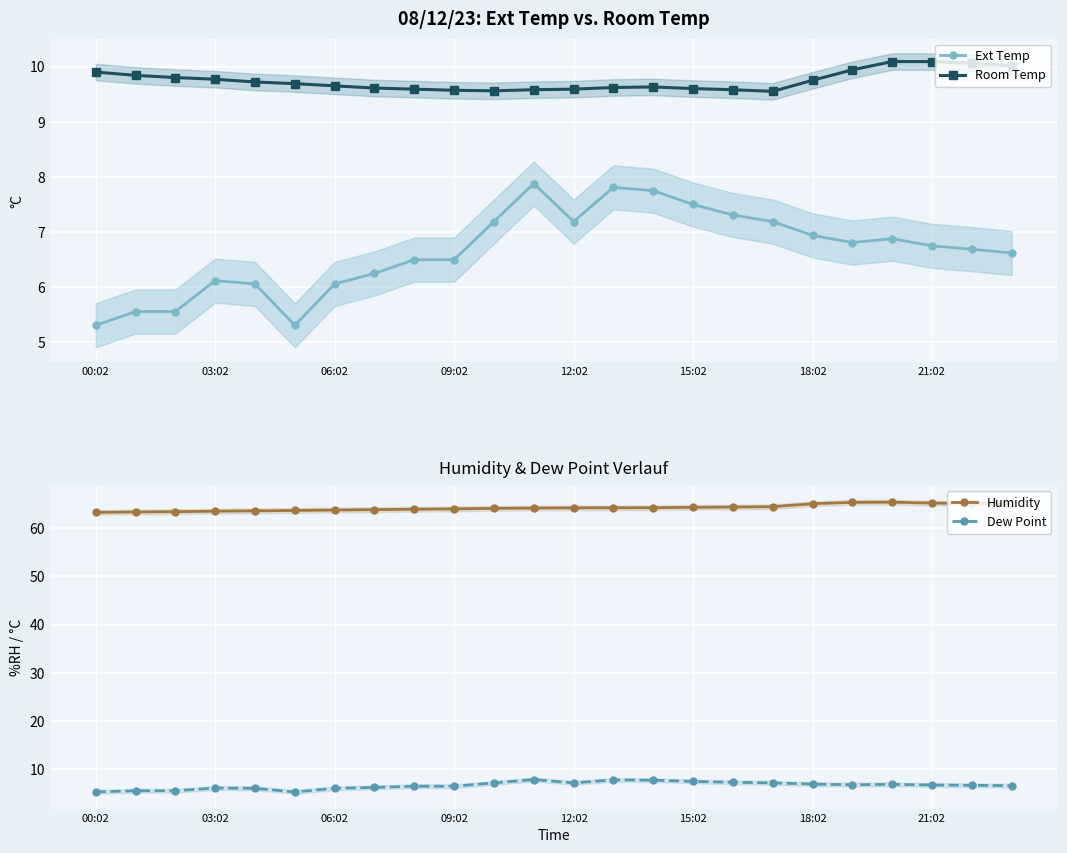

In Ext Temp, how many points are lower than both neighbors (excluding endpoints)?

3